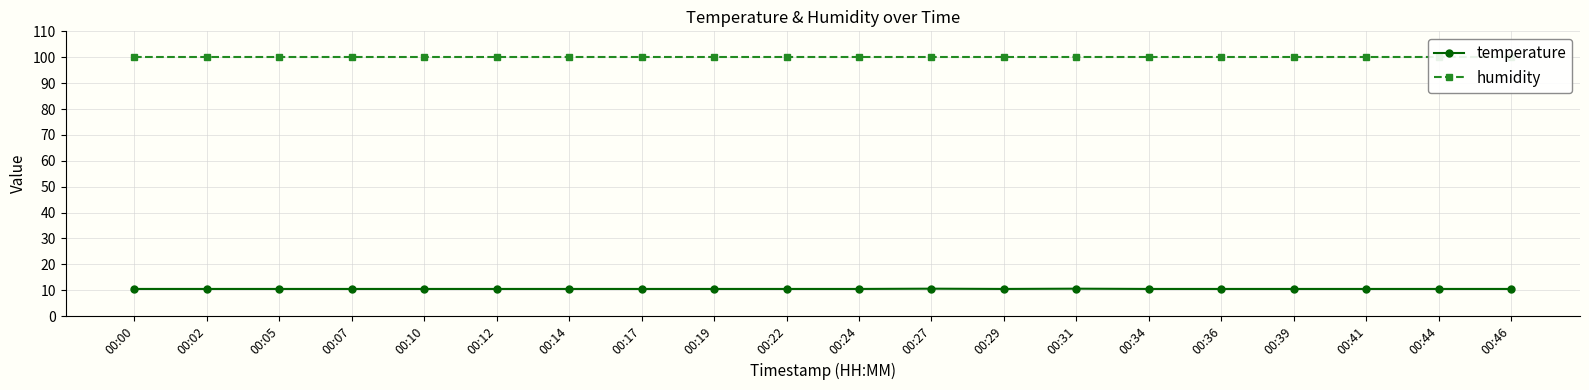

Where is temperature nearest to the value 10?

00:00